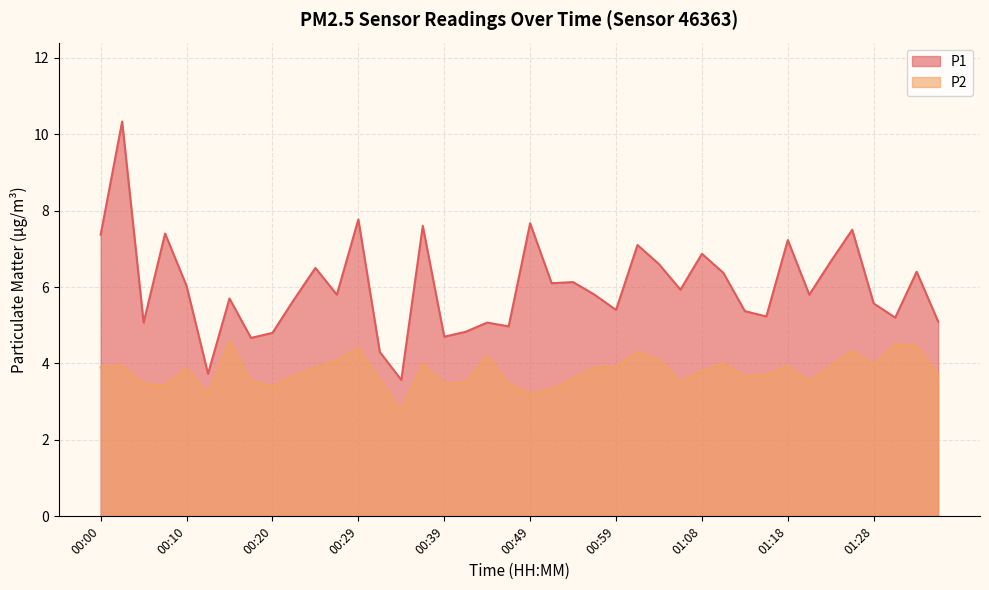

Between 00:17 and 00:00, which is larger?

00:00